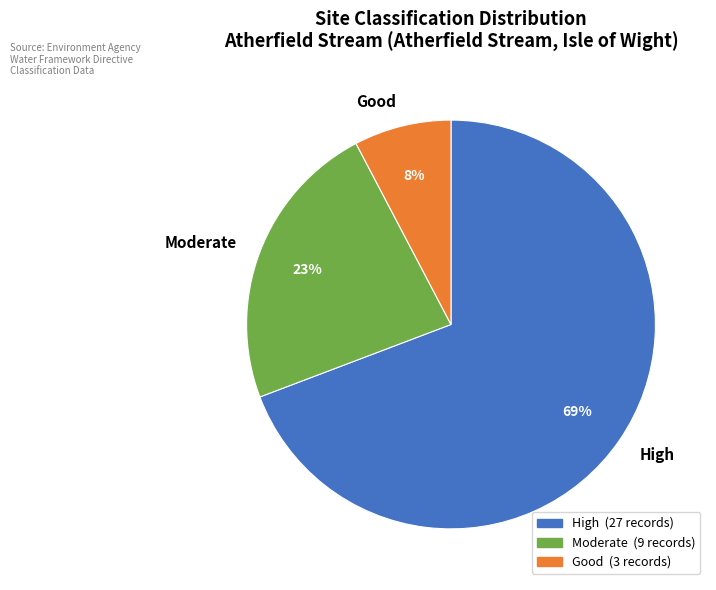

True or false: High accounts for 16% of the total.

False